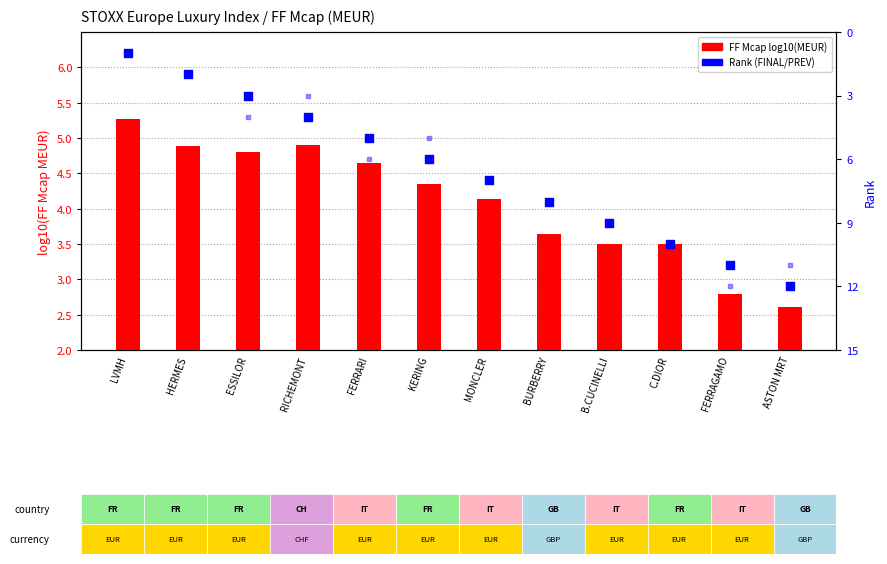

Which series has the largest Y range (max minus min)?

Rank (FINAL)